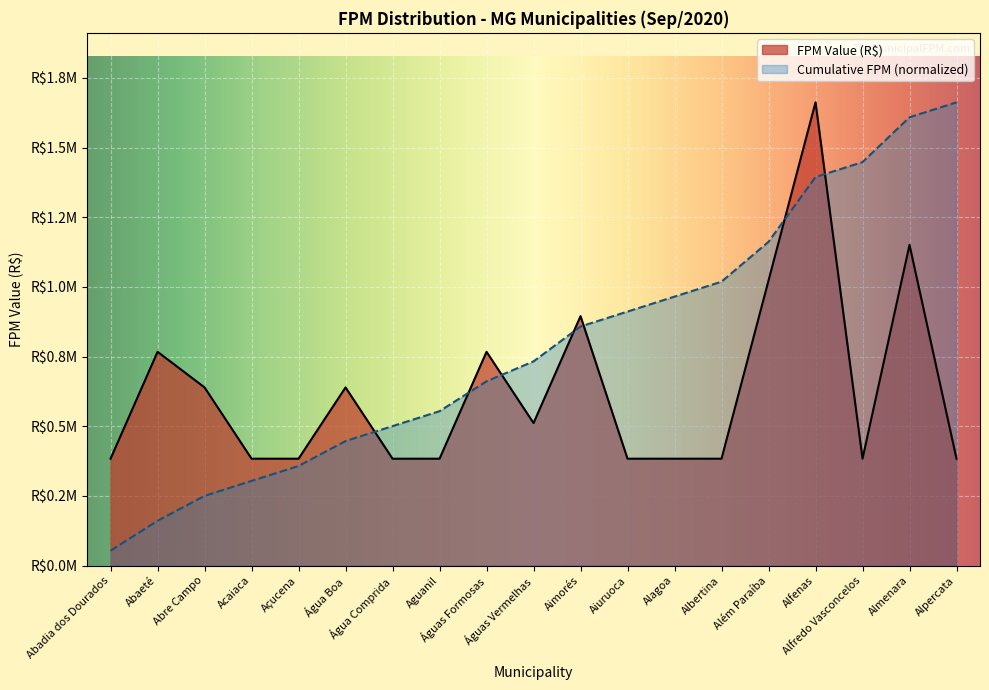

Where is the first local maximum for FPM Value (R$)?

Abaeté